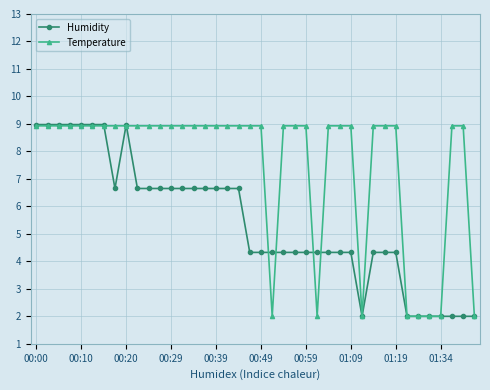

What is the greatest value displayed?

9.0